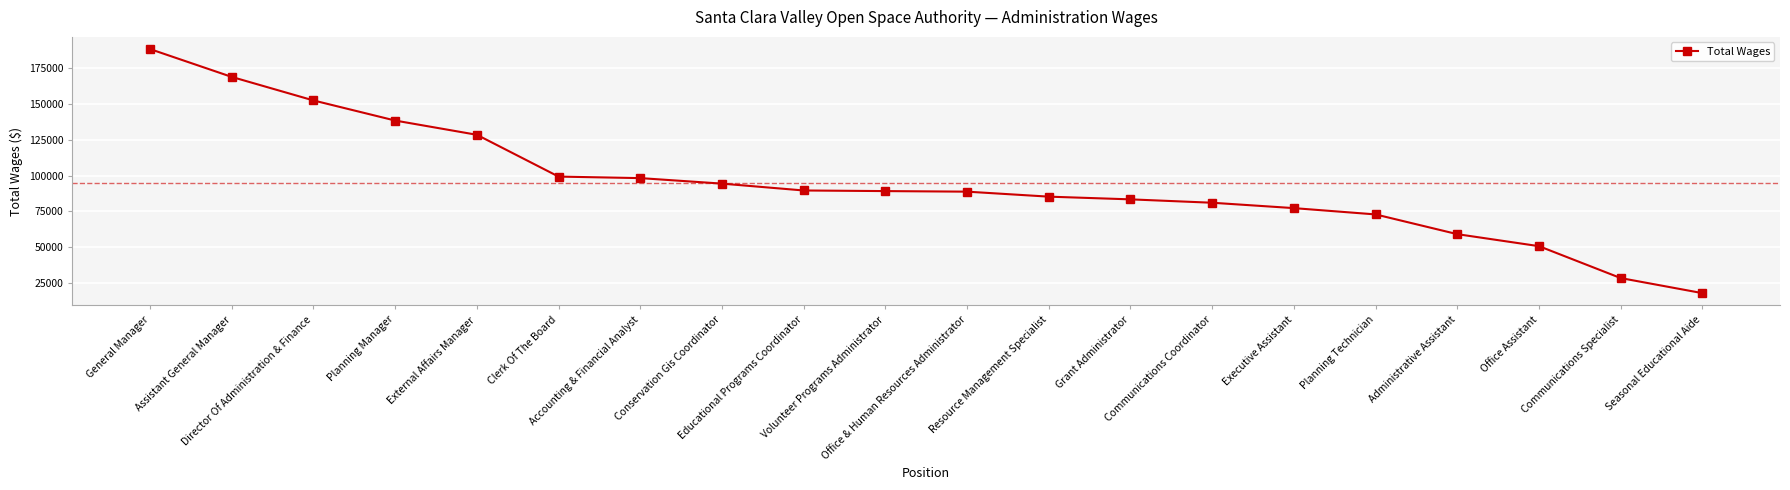

Between General Manager and Director Of Administration & Finance, which is larger?

General Manager